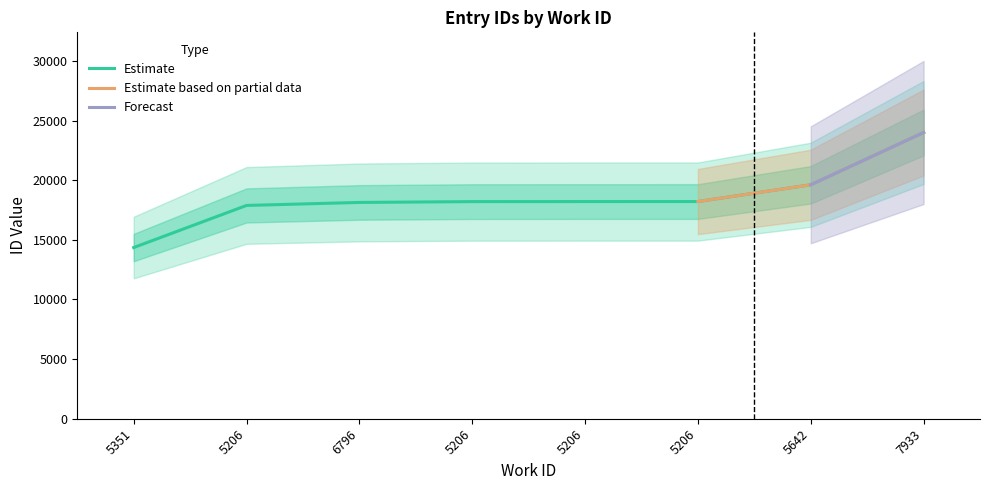

What is the difference between the maximum and minimum values?

9645